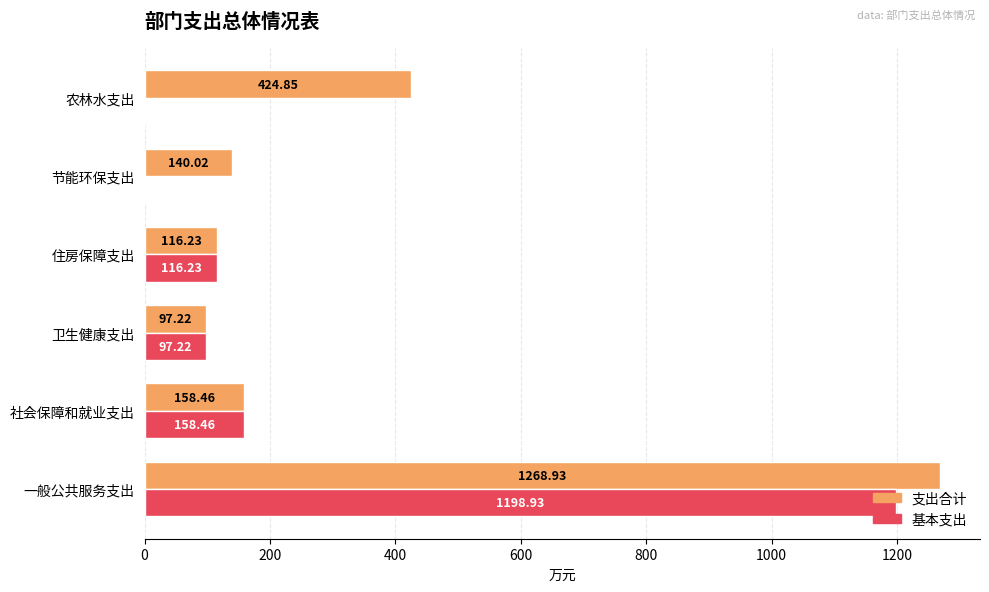

At which label is 基本支出 closest to 599?

社会保障和就业支出